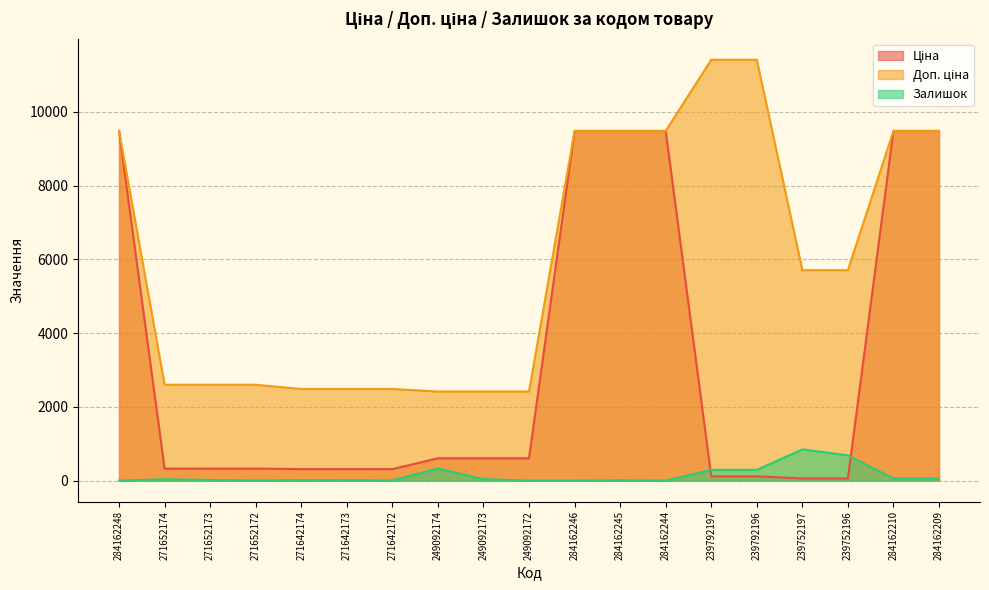

Which series has the largest range (max minus min)?

Ціна